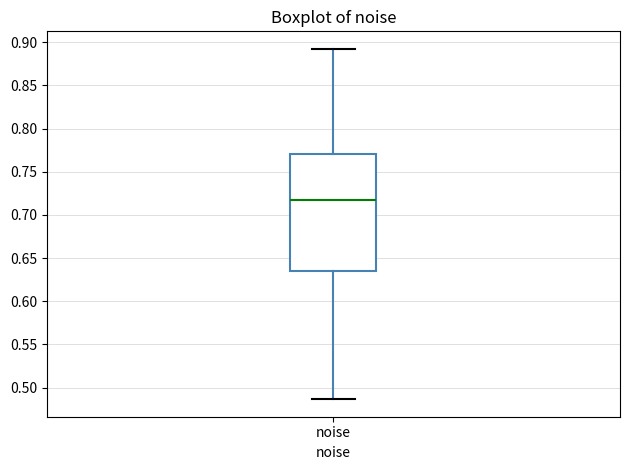

Where does the upper whisker of the box for noise end on the y-axis? The values are not printed on the chart, so give them approximately, as read against the axis.

0.890